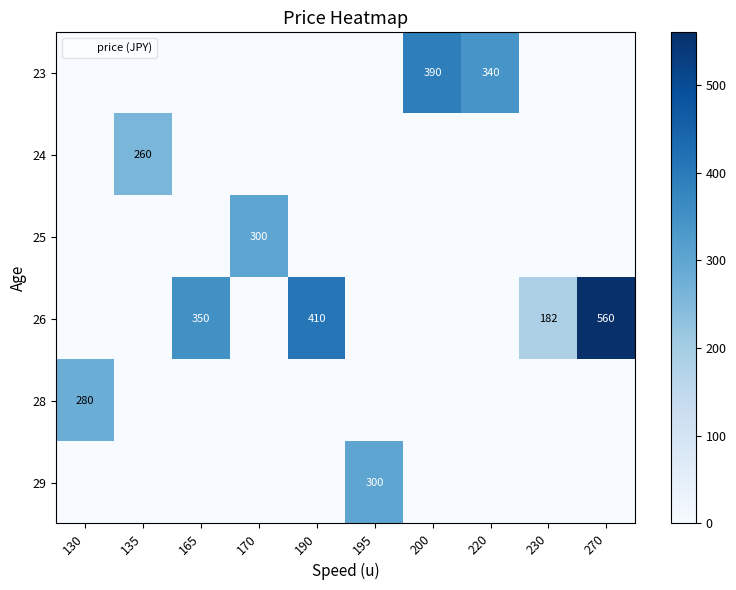

What is the greatest value displayed?

560.0